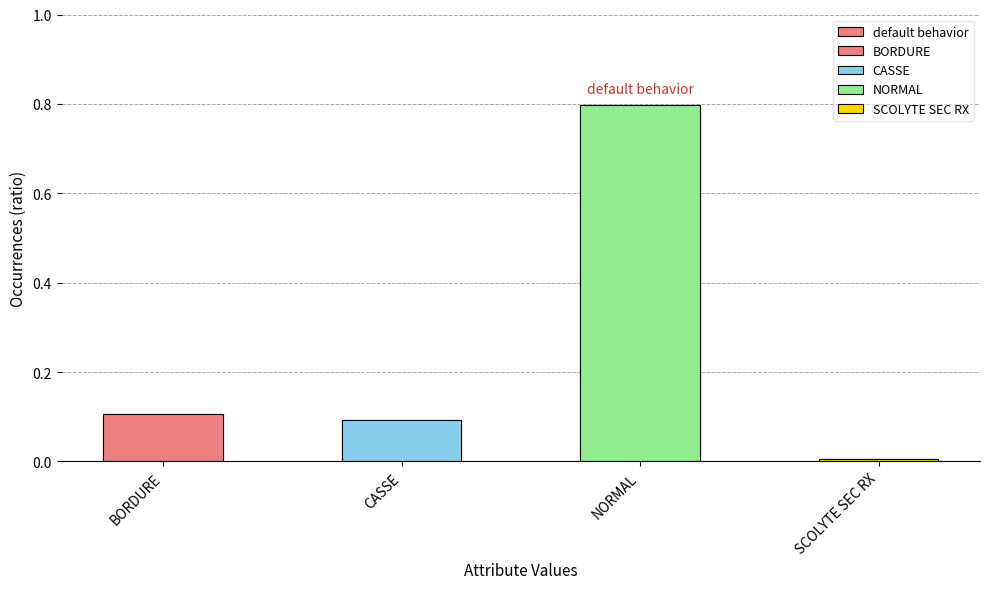

What is the label of the 4th bar from the left?

SCOLYTE SEC RX